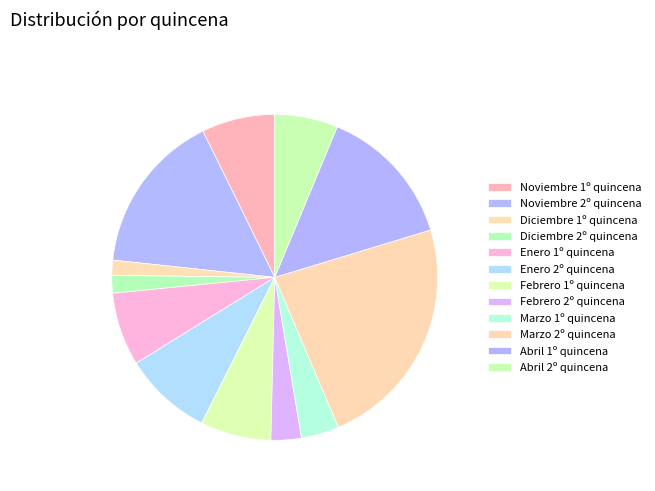

How many slices are in this pie chart?

12